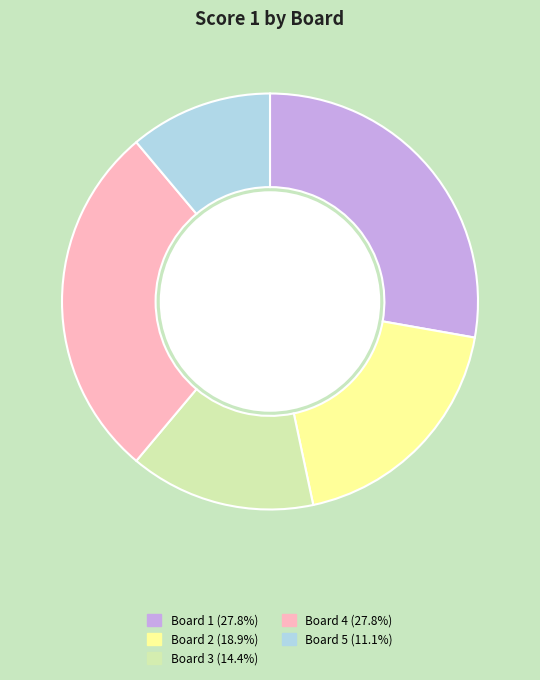

Approximately how many times larger is the value at Board 5 compared to Board 2?

0.6